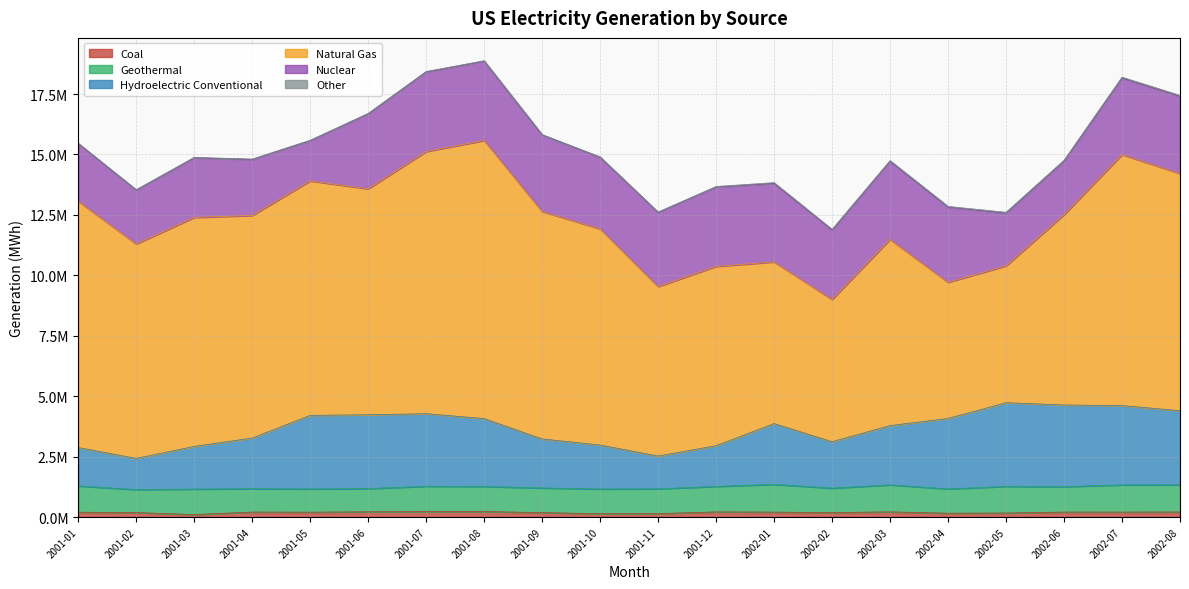

What are all the series names shown in the legend?

Coal, Geothermal, Hydroelectric Conventional, Natural Gas, Nuclear, Other